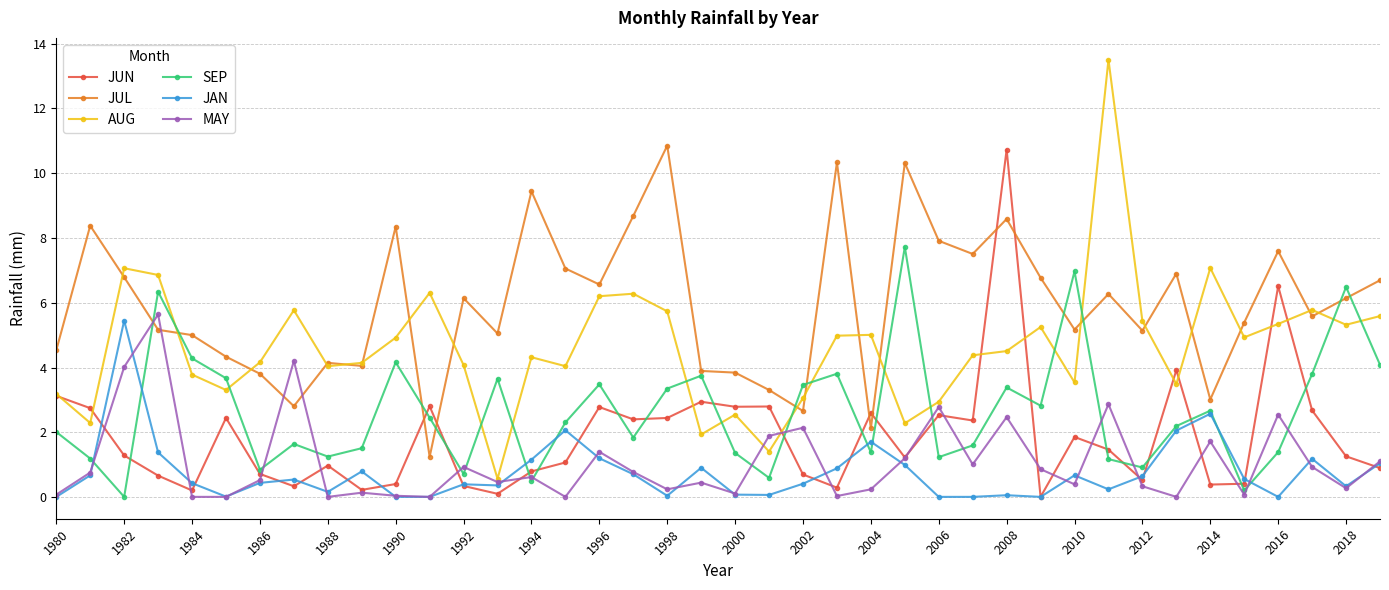

How many interior local valleys does the SEP series have?

12